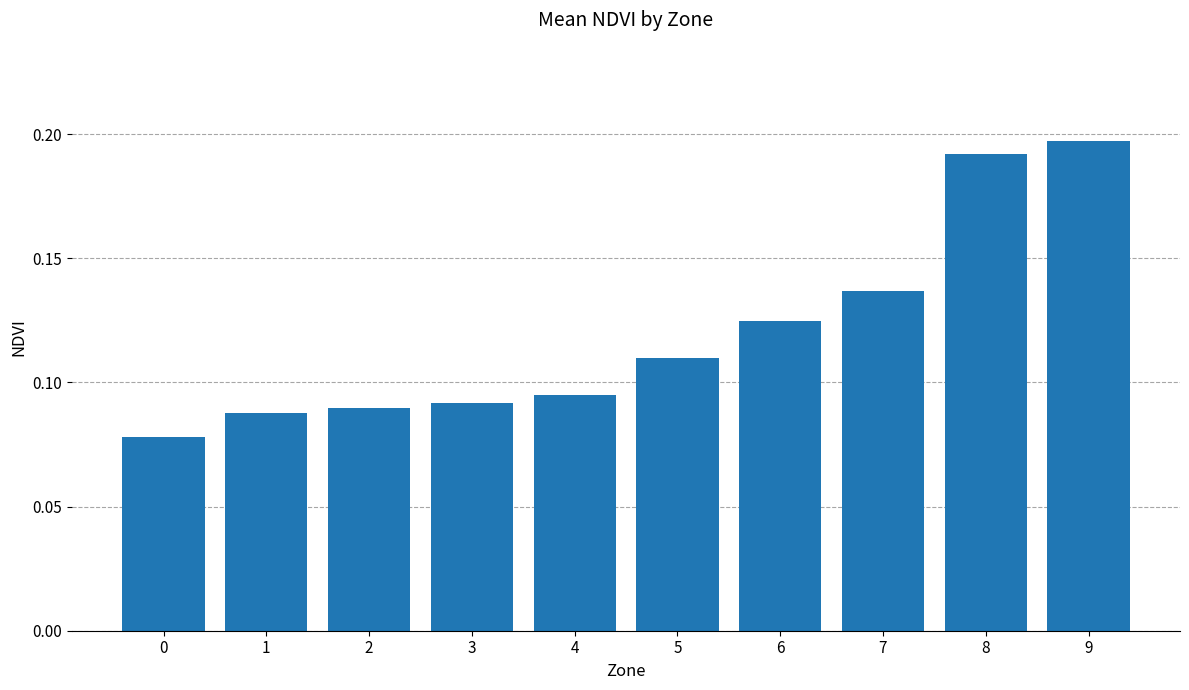

How many values are between 0 and 1?

10